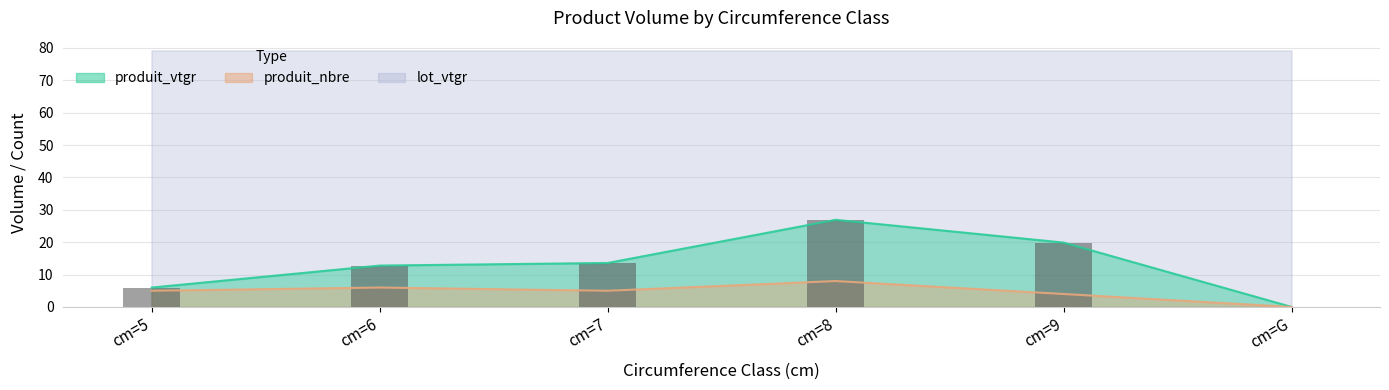

Reading left to right, extract all data points from this chart.

produit_vtgr: cm=5=6.0	cm=6=12.8	cm=7=13.6	cm=8=26.9	cm=9=19.9	cm=G=0.0
produit_nbre: cm=5=5.0	cm=6=6.0	cm=7=5.0	cm=8=8.0	cm=9=4.0	cm=G=0.0